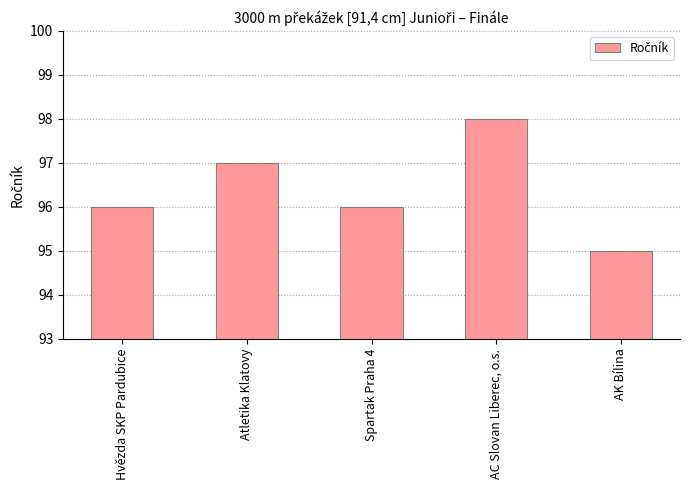

What is the change in value from Hvězda SKP Pardubice to AC Slovan Liberec, o.s.?

+2